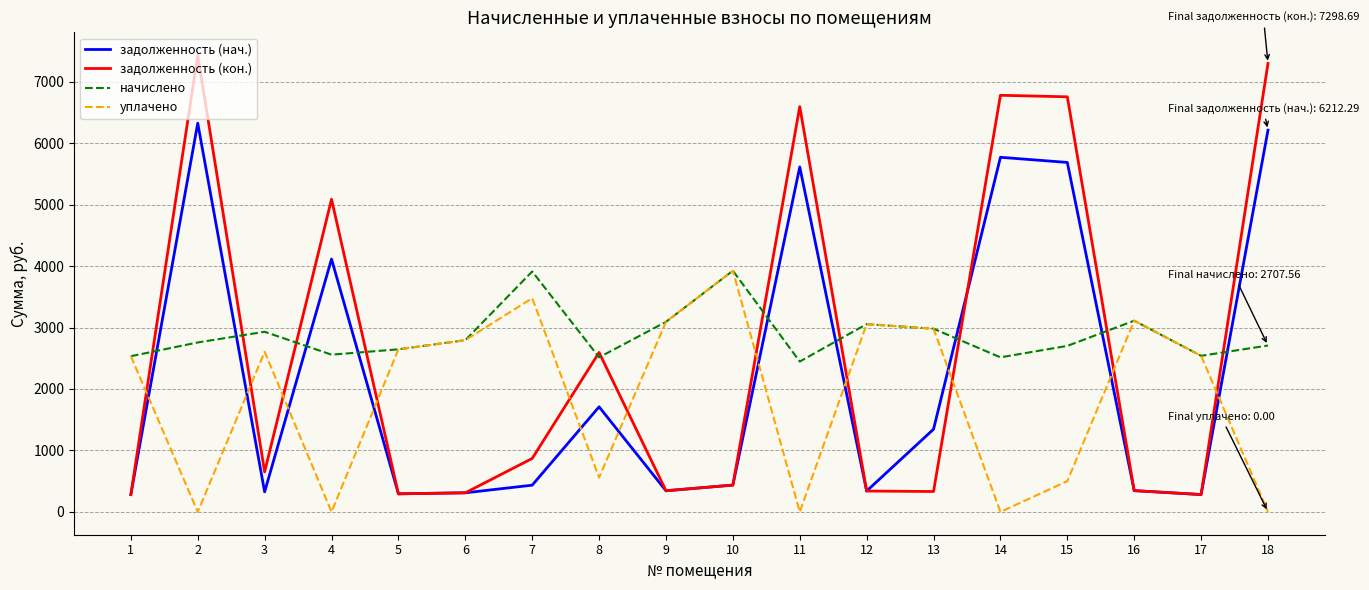

The value of задолженность (нач.) at 18 is 9677.2. True or false?

False